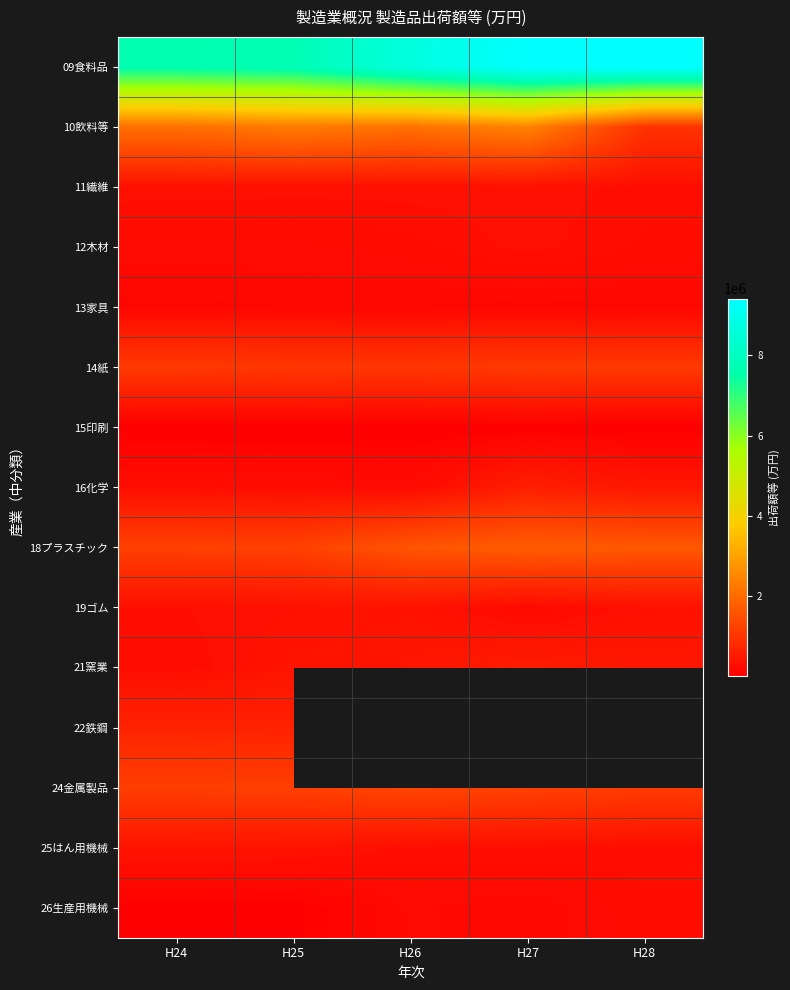

What is the maximum value shown in the chart?

9416258.0